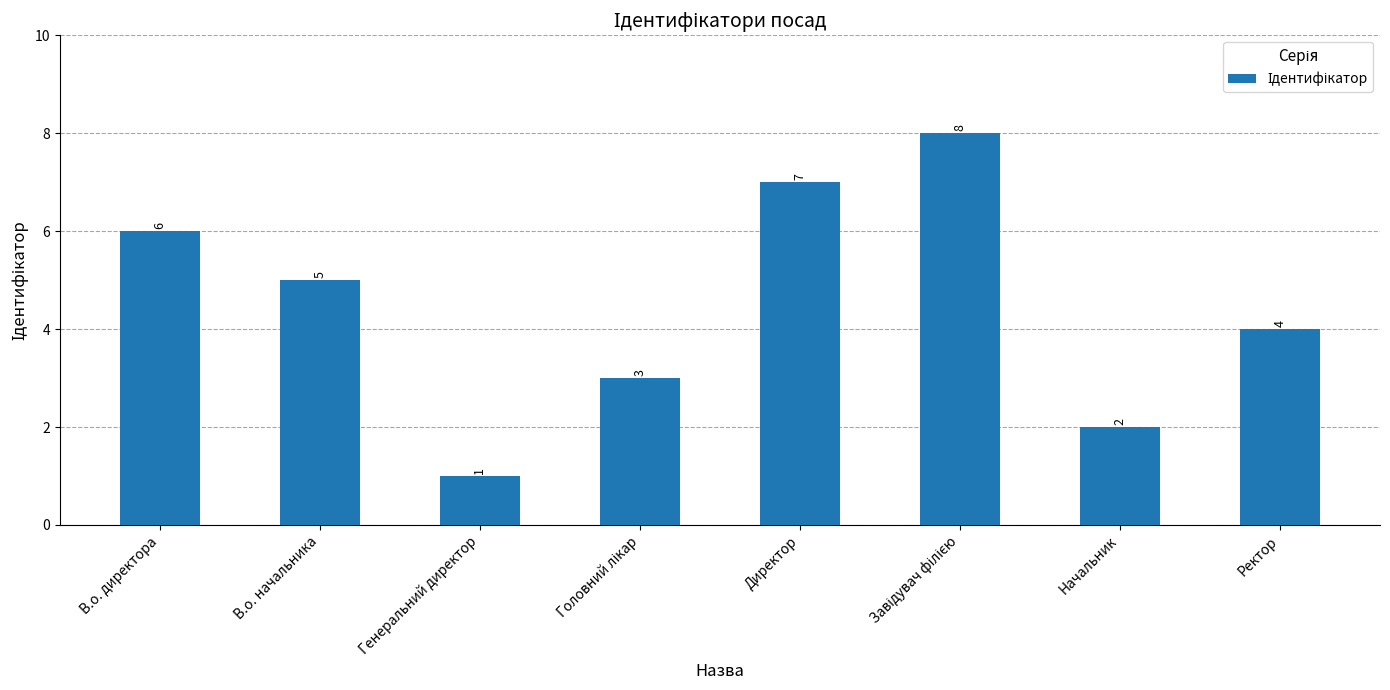

How many data points does each series have?

8